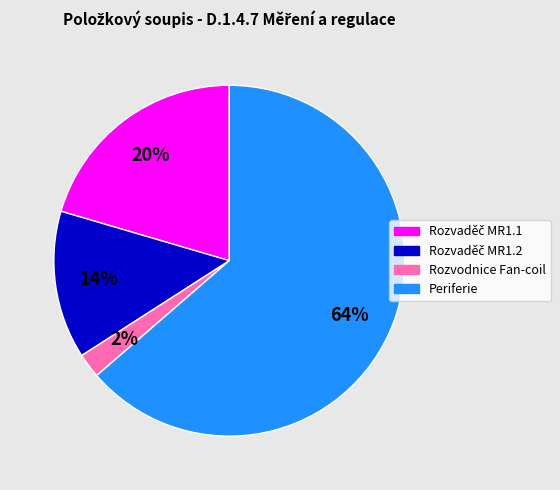

How many segments does this pie chart have?

4